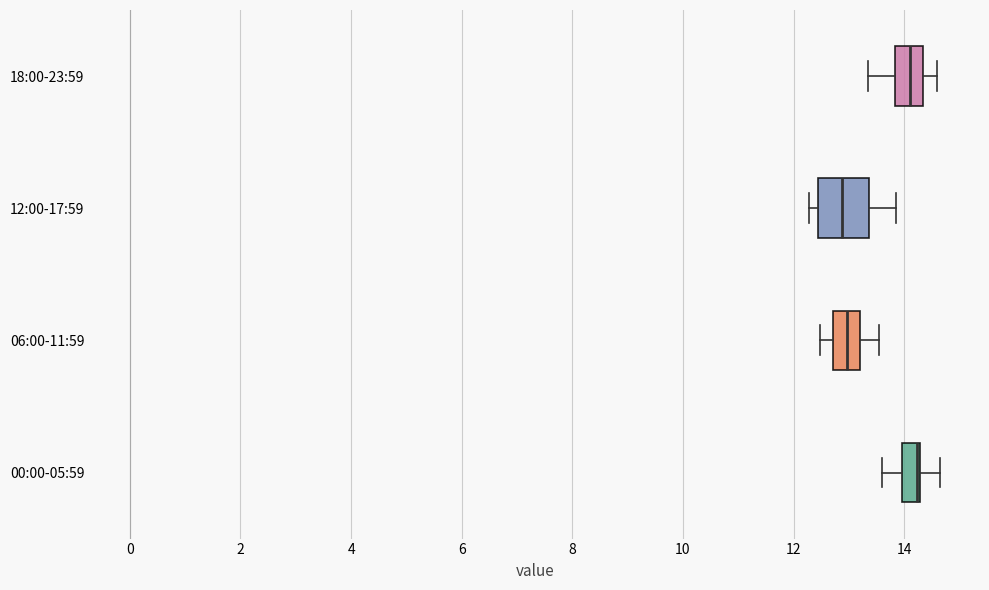

Reading bottom to top, read every box against the x-axis: the position of its median line, the range the box covers, and the ends of its whiskers. The values are not printed on the chart, so give them approximately, as read against the axis.

00:00-05:59: median 14.2 (drawn on the box's right edge), box 14.0 to 14.2, whiskers 13.6 to 14.6
06:00-11:59: median 13.0, box 12.8 to 13.2, whiskers 12.4 to 13.6
12:00-17:59: median 12.8, box 12.4 to 13.4, whiskers 12.2 to 13.8
18:00-23:59: median 14.2, box 13.8 to 14.4, whiskers 13.4 to 14.6